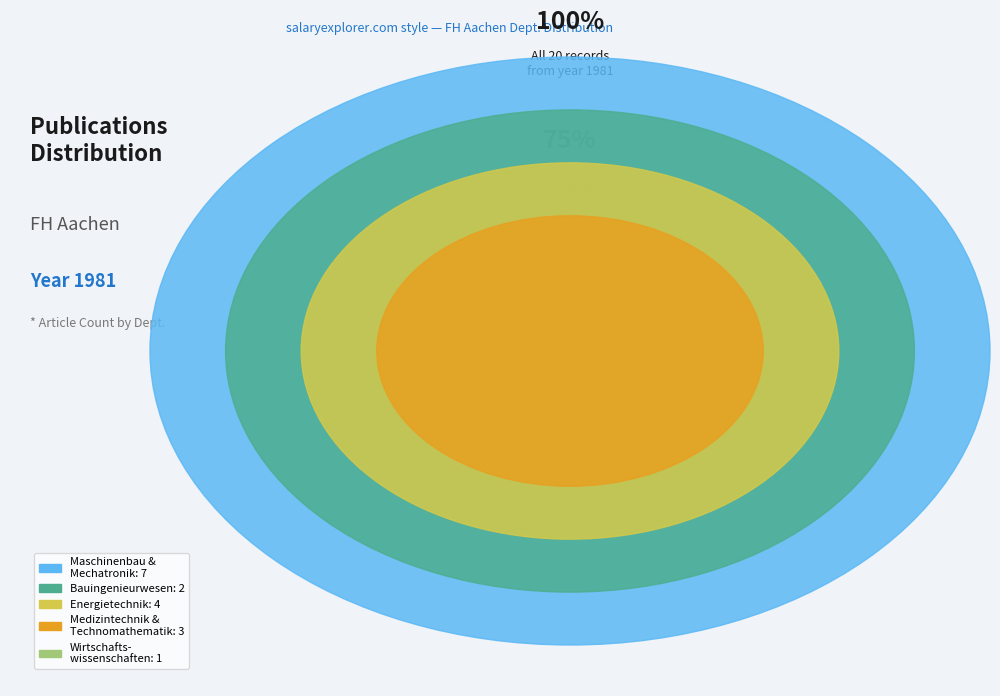

To the nearest percent, what percentage of the pie is Fachbereich Bauingenieurwesen?

12%